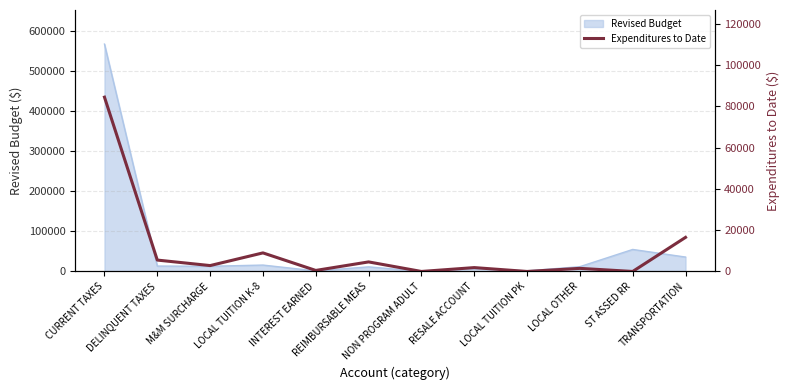

What value does the data have at REIMBURSABLE MEAS?

4630.4